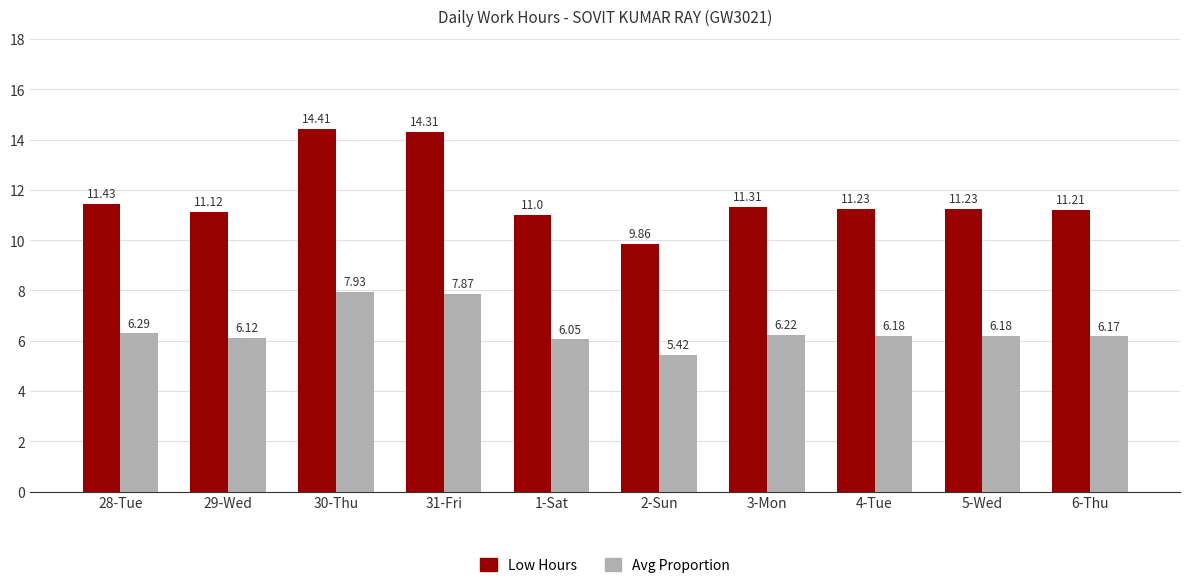

Which category has the highest value across all series?

30-Thu